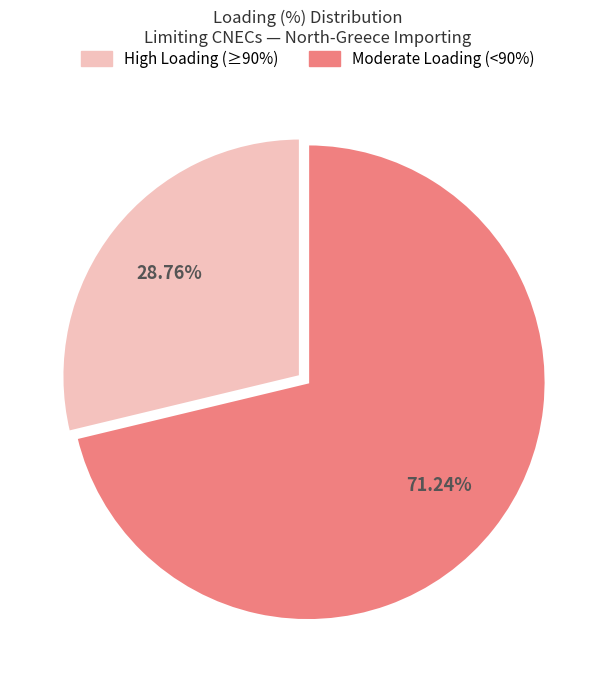

Approximately how many times larger is the value at Moderate Loading (<90%) compared to High Loading (≥90%)?

2.5